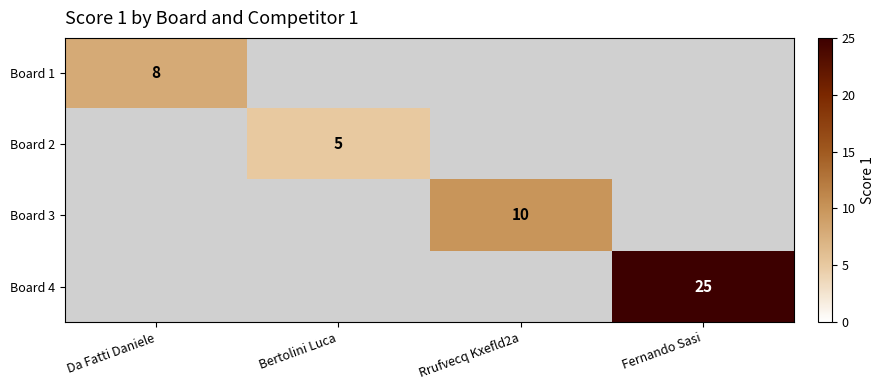

What is the total value across all series at Bertolini Luca?

5